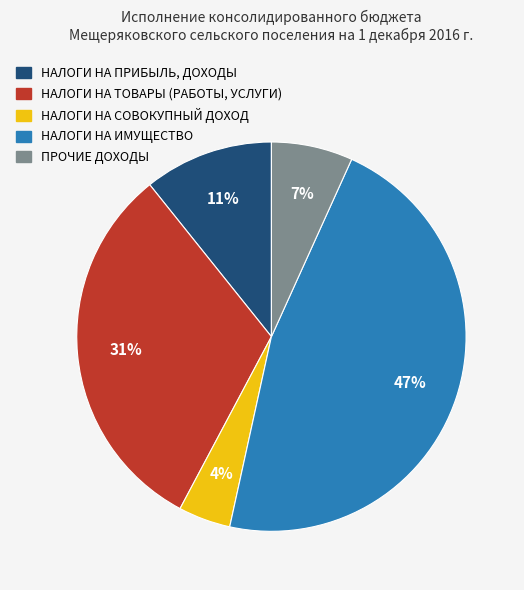

Does any single category account for the majority?

No